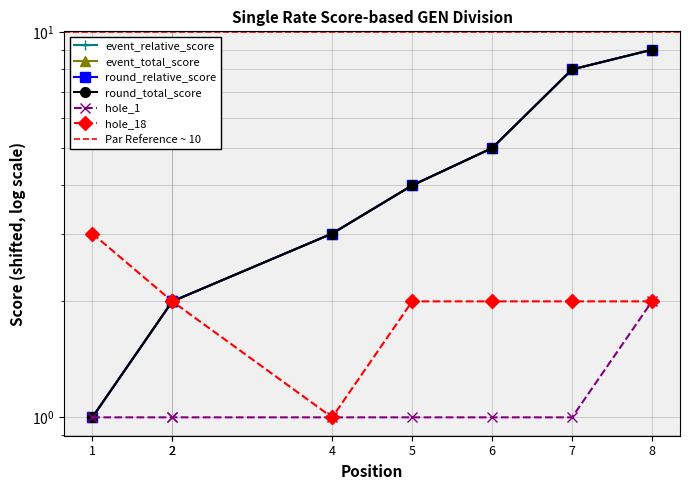

In hole_18, how many points are lower than both neighbors (excluding endpoints)?

1